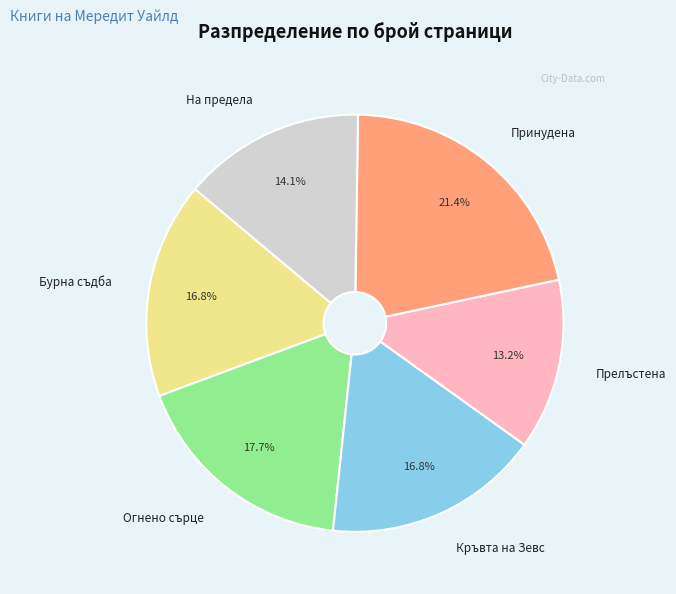

Between Огнено сърце and Принудена, which is larger?

Принудена